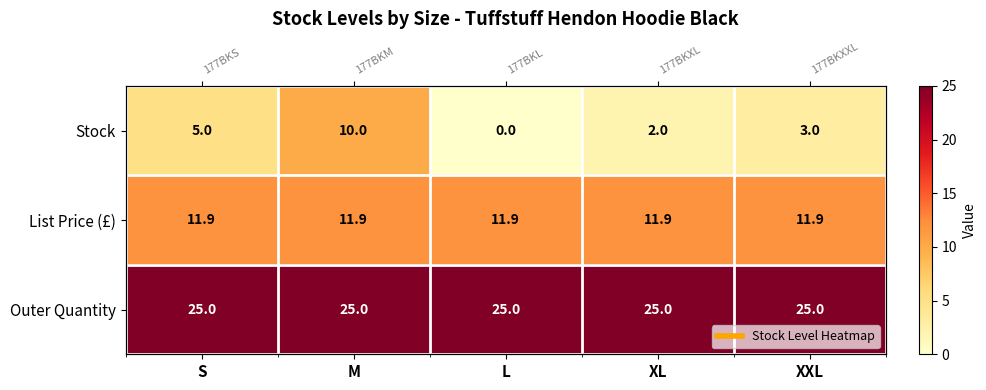

At how many categories does at least one series exceed 3?

5